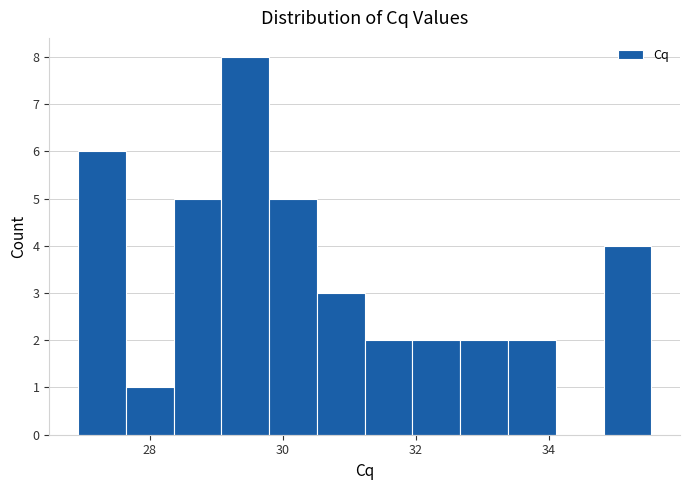

Around what value on the x-axis is the tallest bar? Give the approximate position of its centre, as read against the axis.

29.4